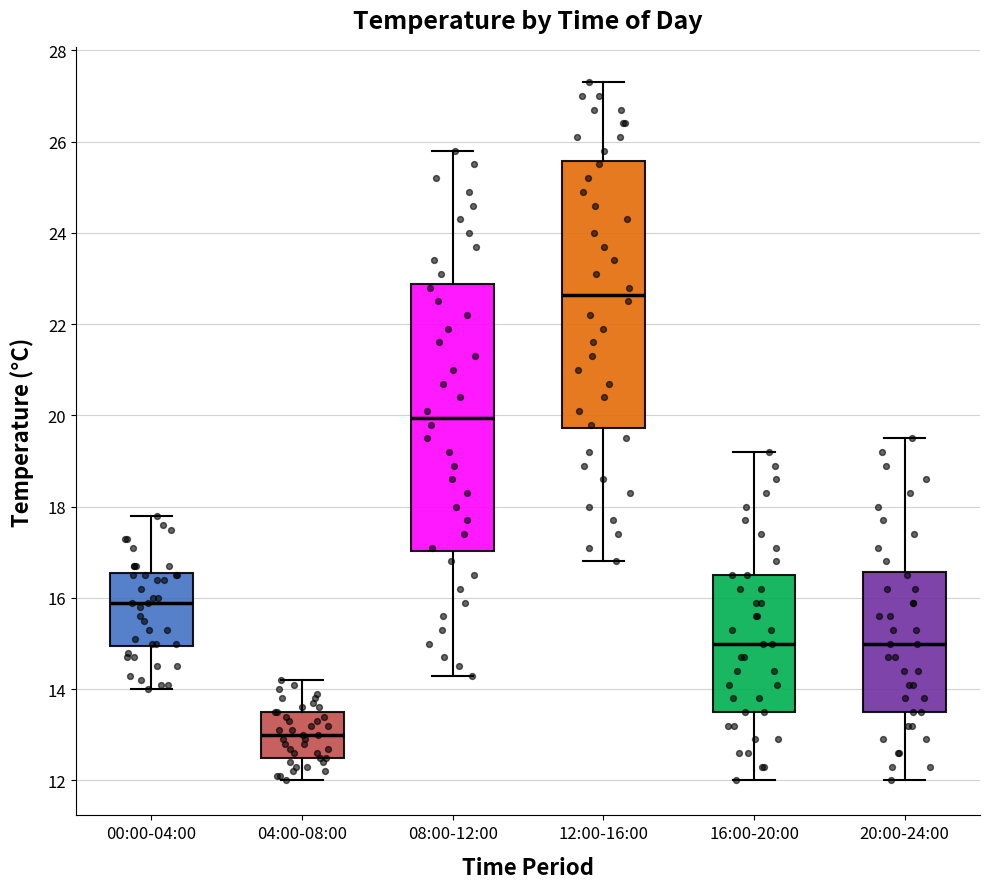

Reading left to right, transcribe this box plot: for each box, give where its median line is, the range the box spans, and where its two whiskers end, as read against the y-axis. The values are not printed on the chart, so give them approximately, as read against the axis.

00:00-04:00: median 16.0, box 15.0 to 16.6, whiskers 14.0 to 17.8
04:00-08:00: median 13.0, box 12.6 to 13.6, whiskers 12.0 to 14.2
08:00-12:00: median 20.0, box 17.0 to 22.8, whiskers 14.4 to 25.8
12:00-16:00: median 22.6, box 19.8 to 25.6, whiskers 16.8 to 27.4
16:00-20:00: median 15.0, box 13.6 to 16.6, whiskers 12.0 to 19.2
20:00-24:00: median 15.0, box 13.6 to 16.6, whiskers 12.0 to 19.6